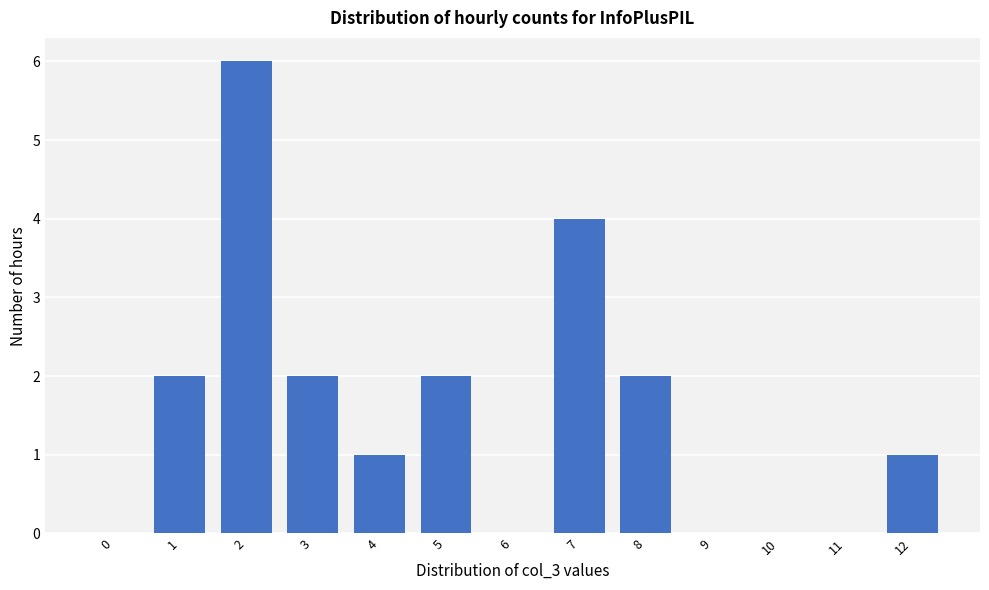

Reading left to right, list all the values displayed in this chart.

0=0	1=2	2=6	3=2	4=1	5=2	6=0	7=4	8=2	9=0	10=0	11=0	12=1